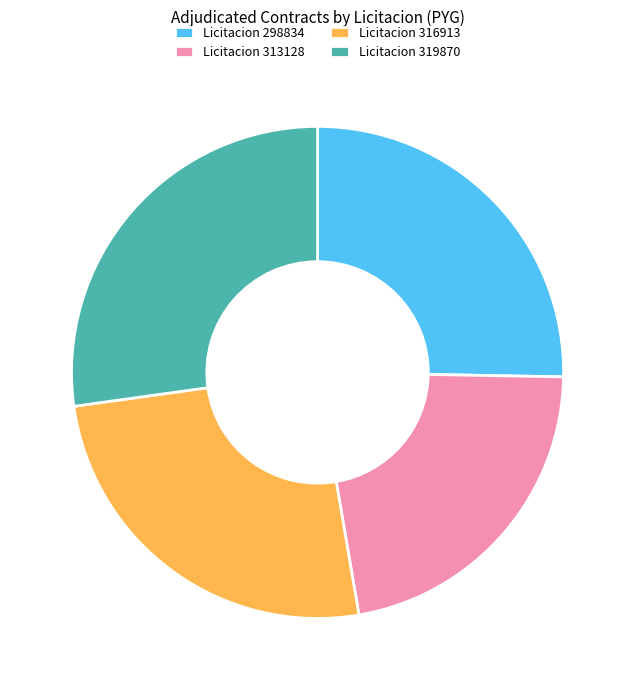

Is the sum of Licitacion 313128 and Licitacion 298834 greater than half?

No